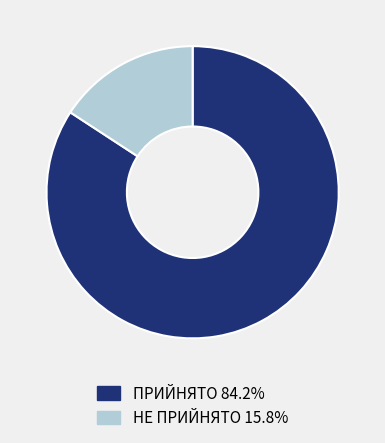

Does ПРИЙНЯТО represent more than half of the total?

Yes